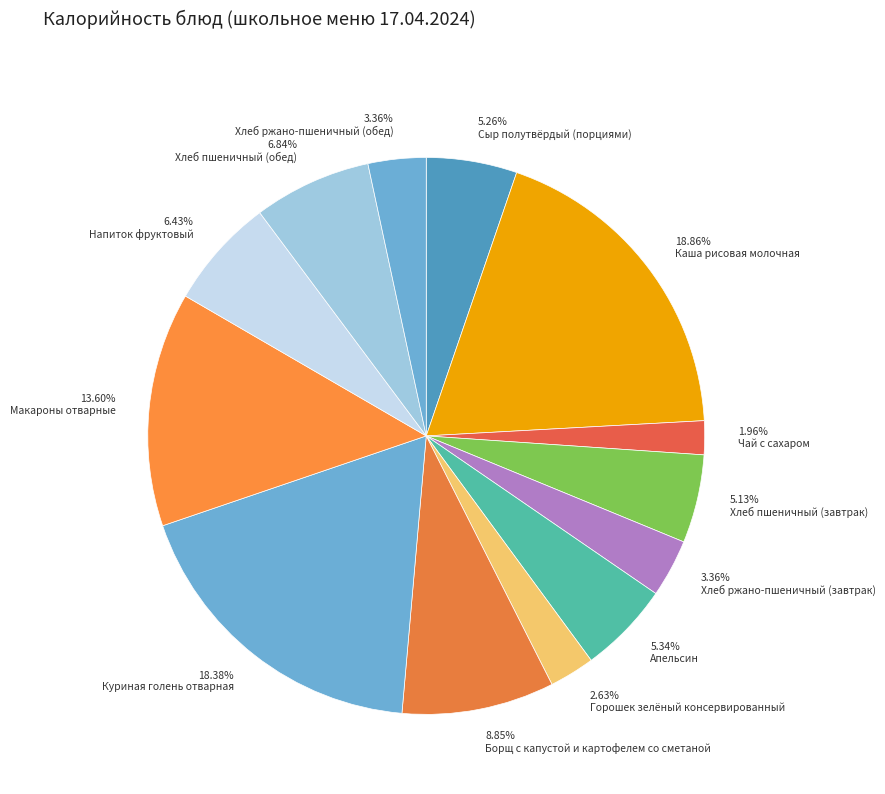

Is the sum of 5.13% Хлеб пшеничный (завтрак) and 5.34% Апельсин greater than half?

No